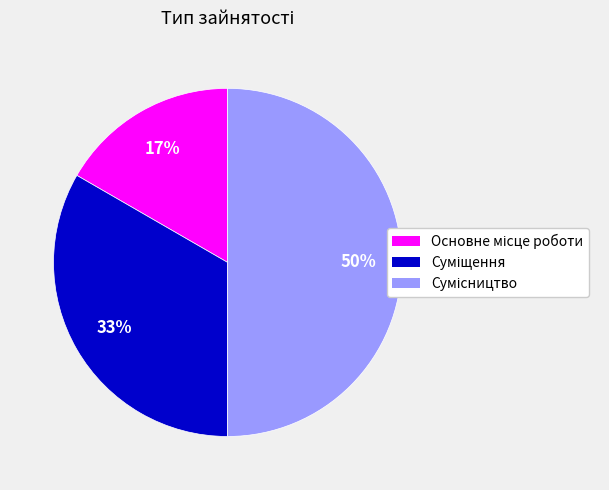

Count the number of slices in the pie.

3